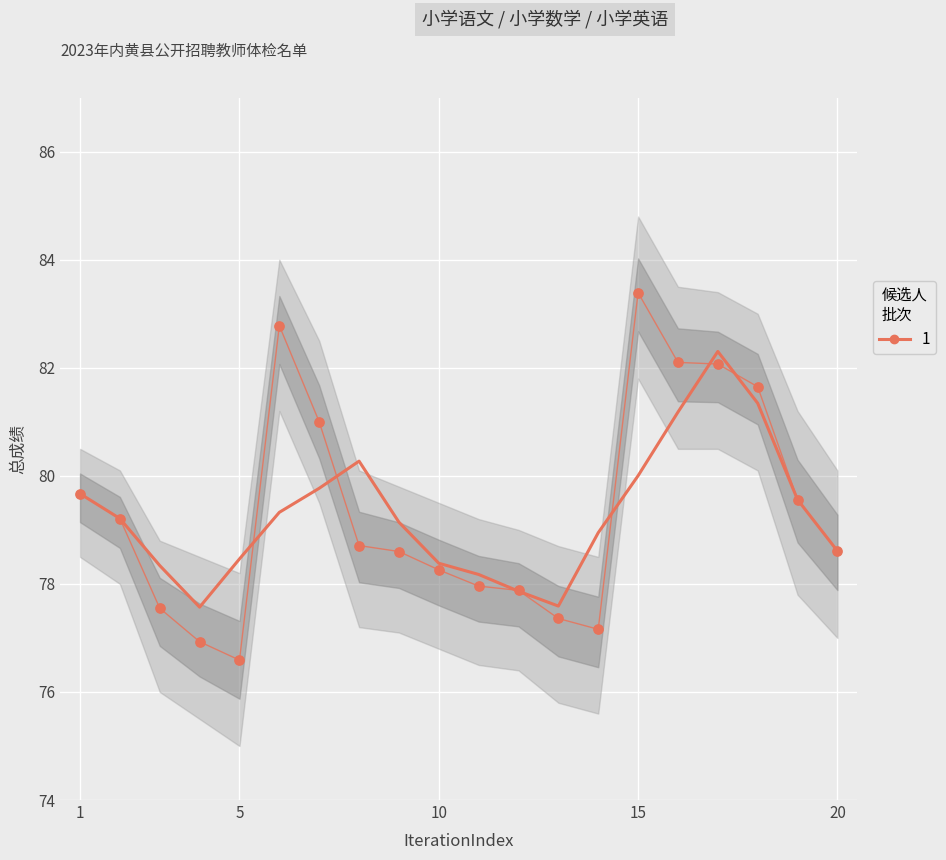

At which category is the sum across all series the highest?

15